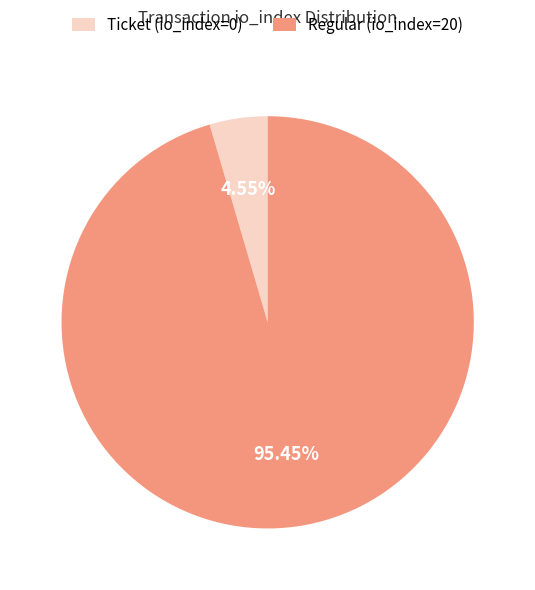

Which slice is the smallest?

Ticket (io_index=0)